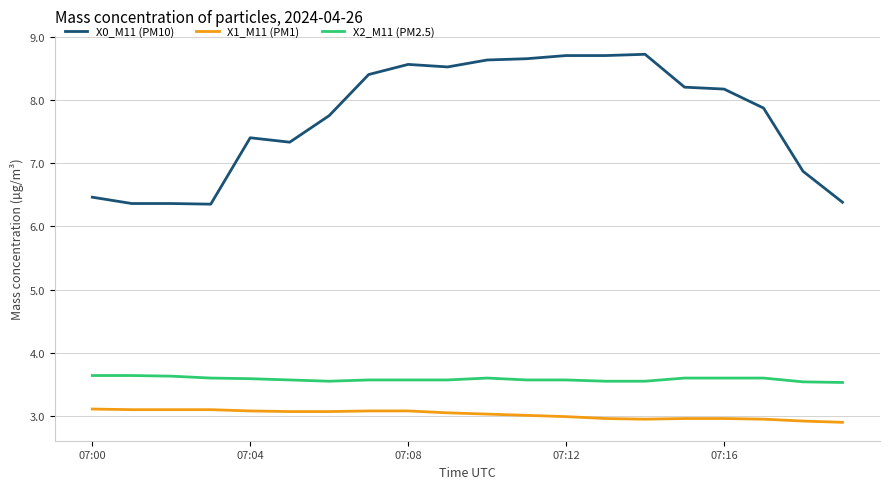

List the series in order of their peak value, lowest first.

X1_M11 (PM1), X2_M11 (PM2.5), X0_M11 (PM10)